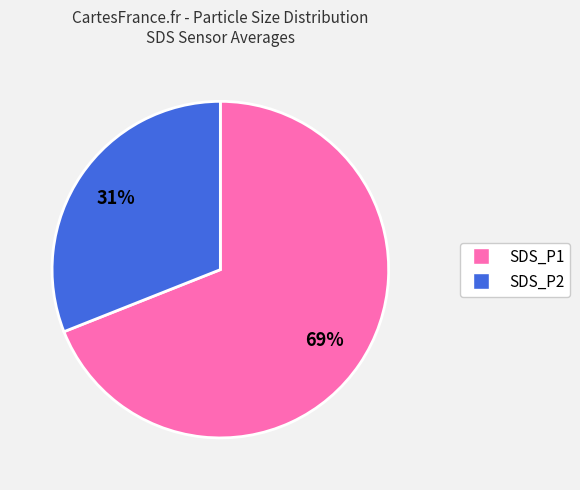

To the nearest percent, what percentage of the pie is SDS_P2?

31%